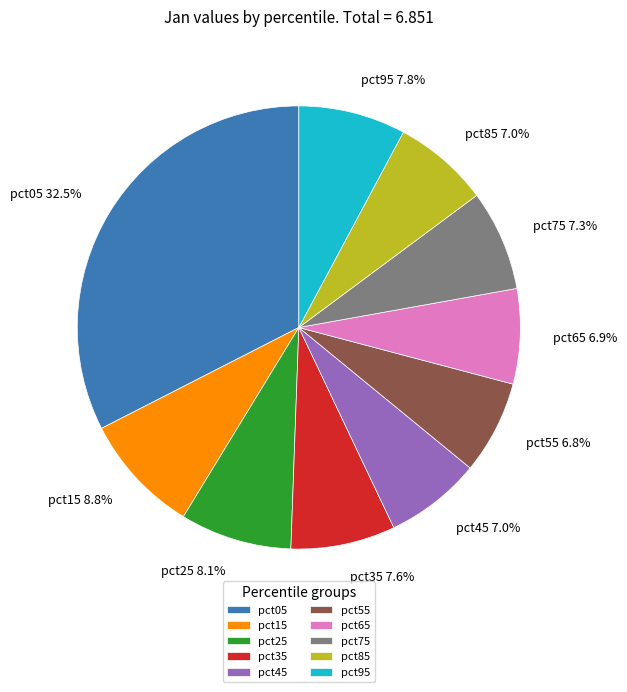

Is there a majority slice in this chart?

No